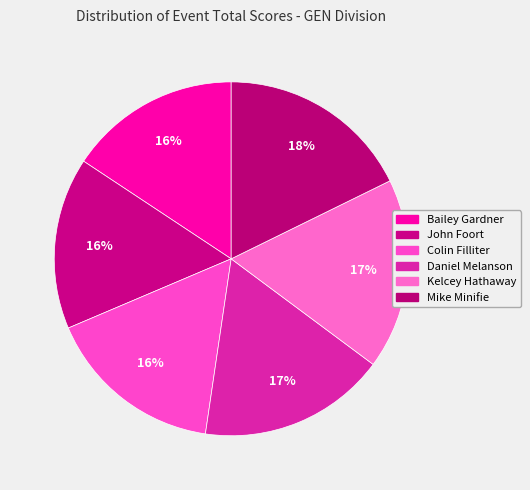

What is the change in value from Daniel Melanson to Kelcey Hathaway?

+1